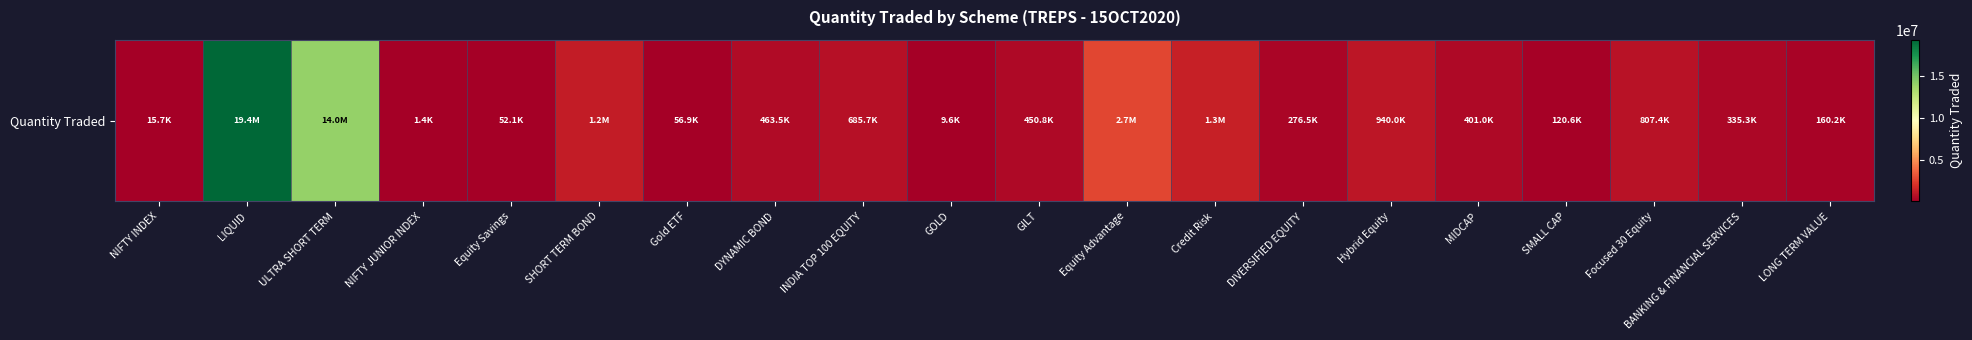

Rank the categories by value from highest to lowest.

LIQUID, ULTRA SHORT TERM, Equity Advantage, Credit Risk, SHORT TERM BOND, Hybrid Equity, Focused 30 Equity, INDIA TOP 100 EQUITY, DYNAMIC BOND, GILT, MIDCAP, BANKING & FINANCIAL SERVICES, DIVERSIFIED EQUITY, LONG TERM VALUE, SMALL CAP, Gold ETF, Equity Savings, NIFTY INDEX, GOLD, NIFTY JUNIOR INDEX